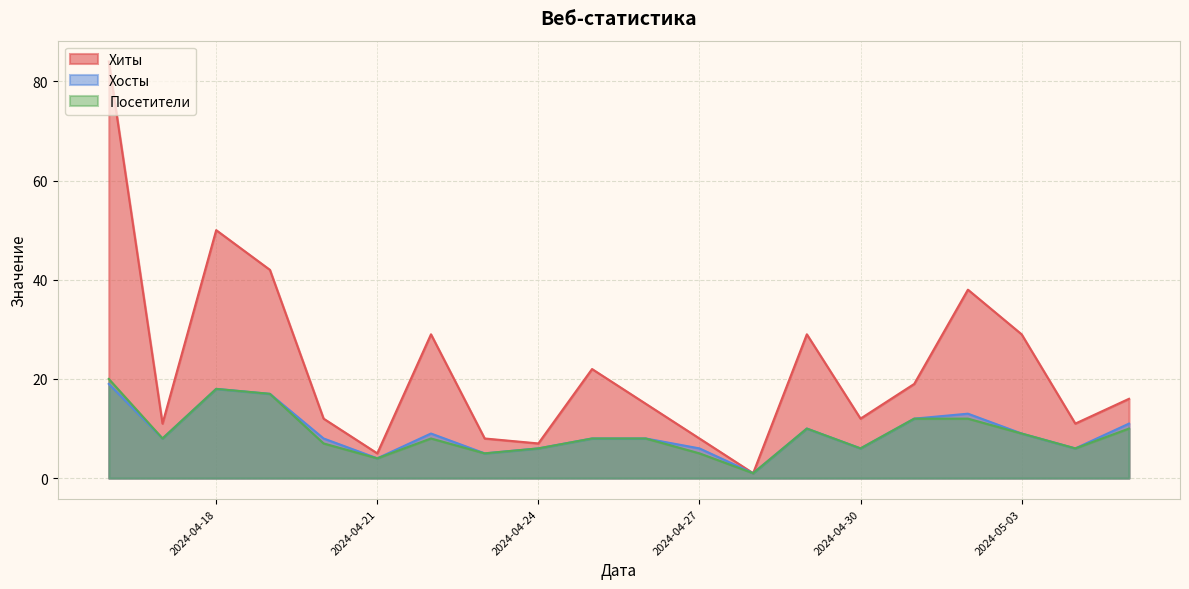

The value of Хосты at 2024-04-17 is 8. True or false?

True